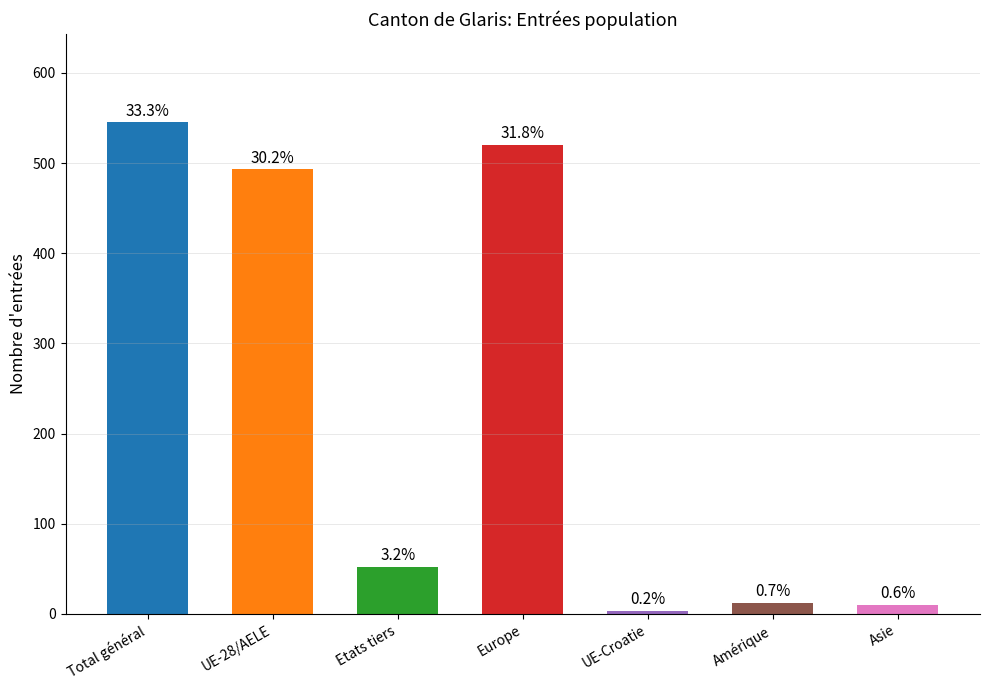

What is the label of the 1st bar from the right?

Asie